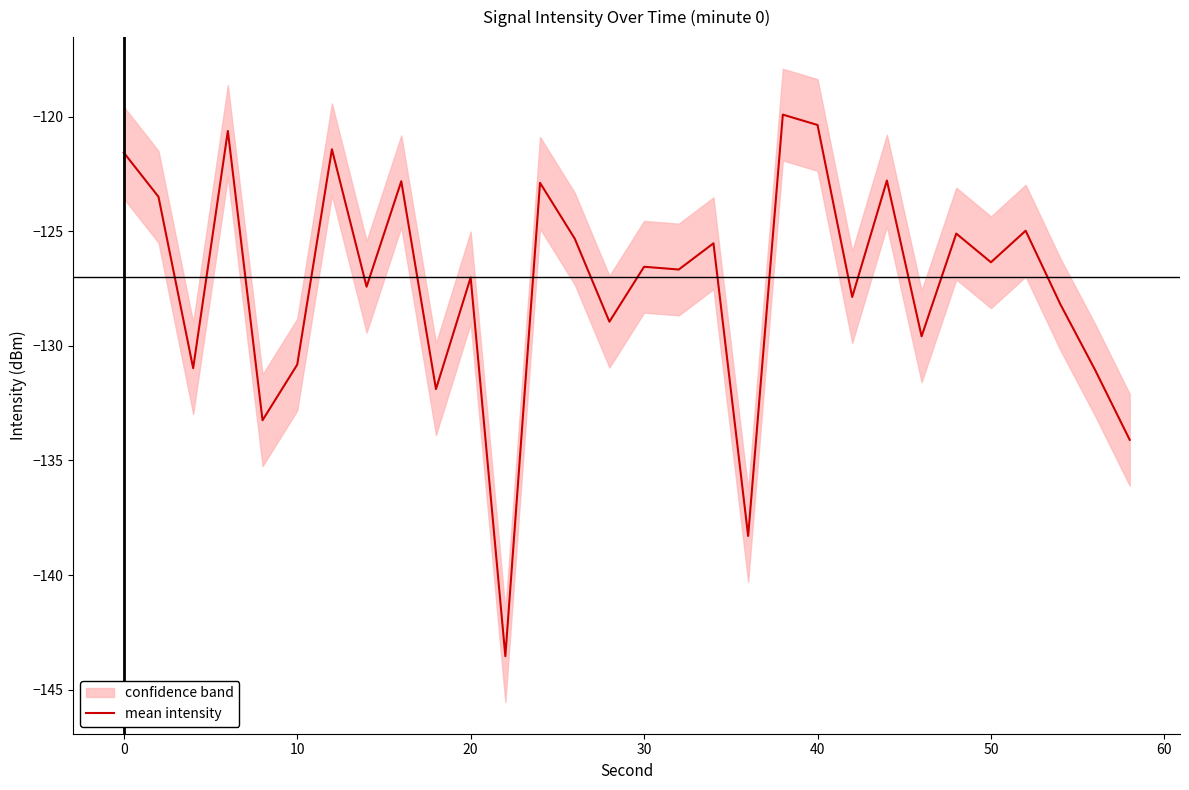

The mean intensity series shows -42.3 at 0. True or false?

False